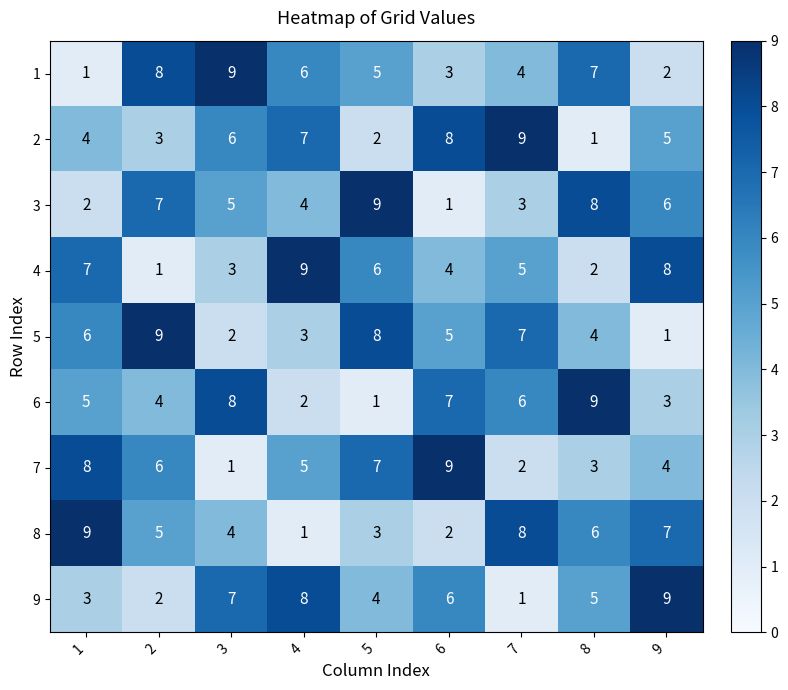

What is the difference between the highest and lowest values at 3?

8